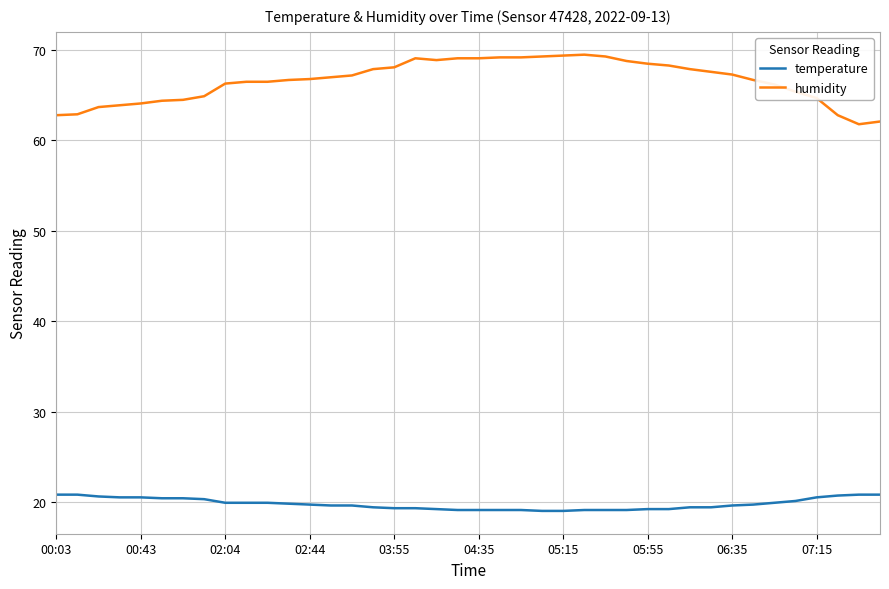

Which series has the largest total across all categories?

humidity